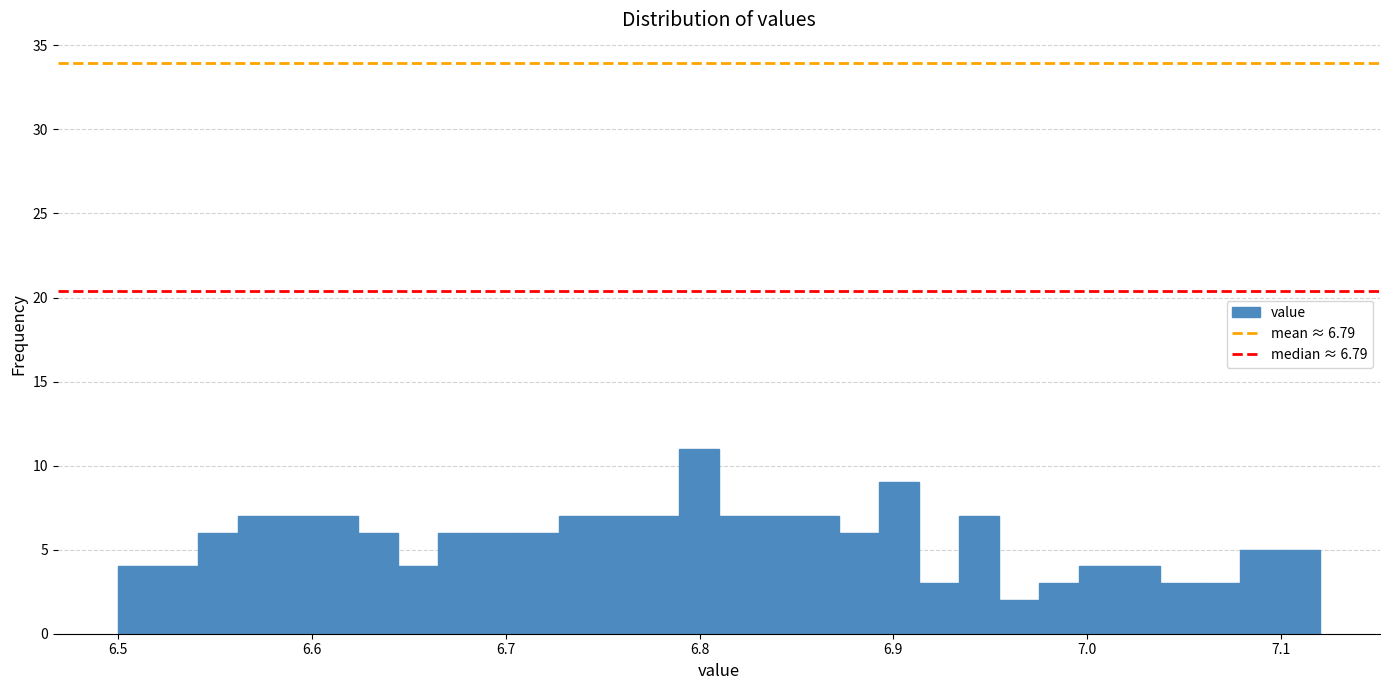

Read against the x-axis, roughly where is the centre of the tallest bar?

6.80